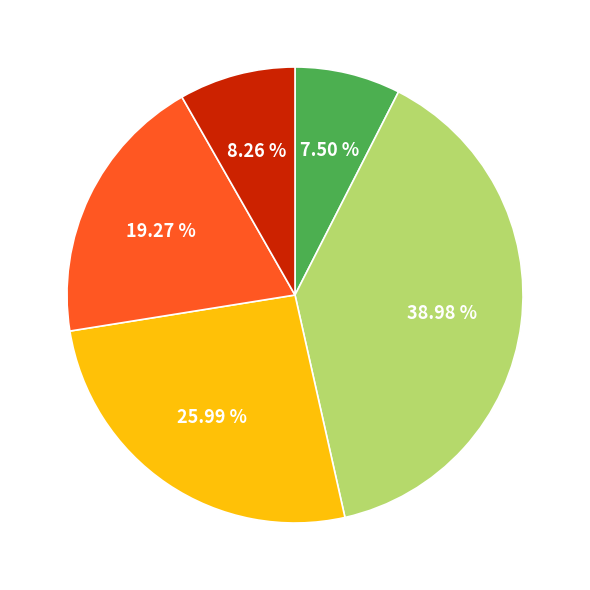

Does any single category account for the majority?

No